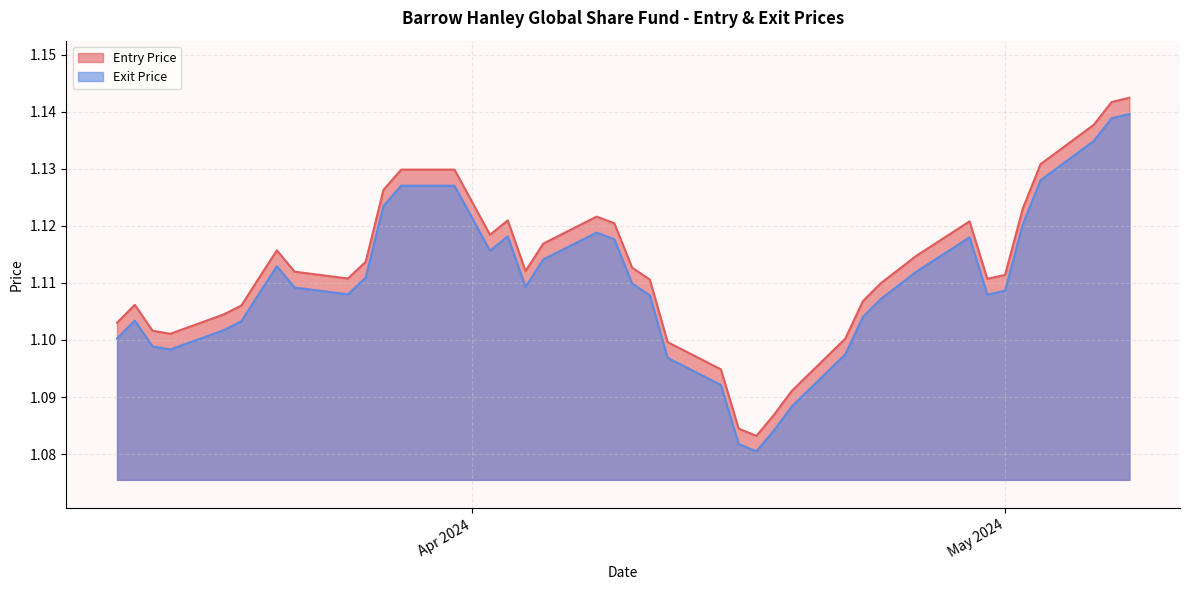

What is the difference between the maximum and second lowest values in the Entry Price series?

0.1